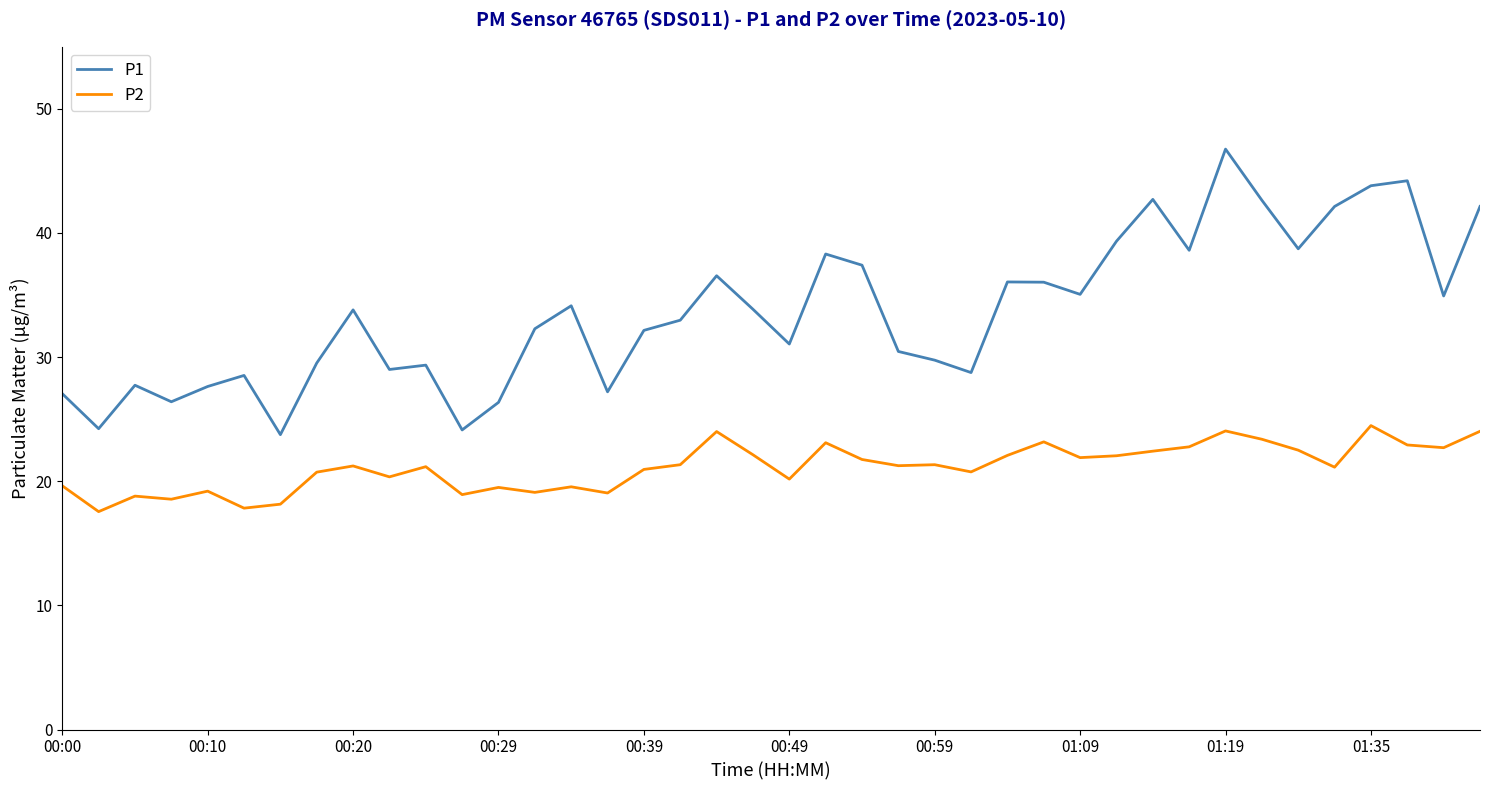

Which series has the widest spread of values?

P1